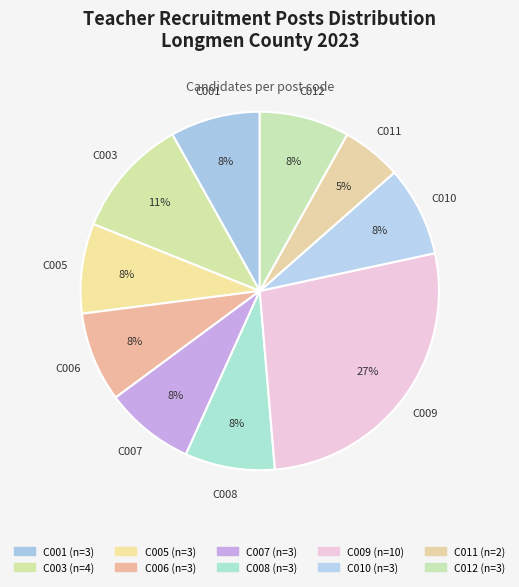

To the nearest percent, what portion does C006 represent?

8%